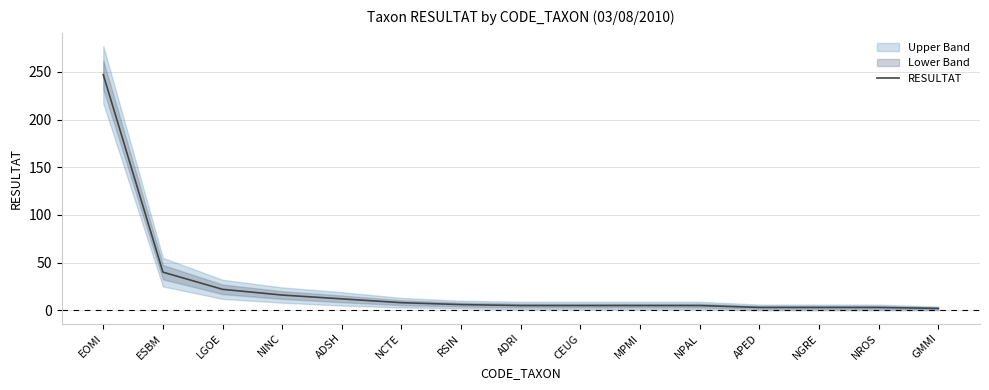

Is this an area chart (filled region under the line)?

No